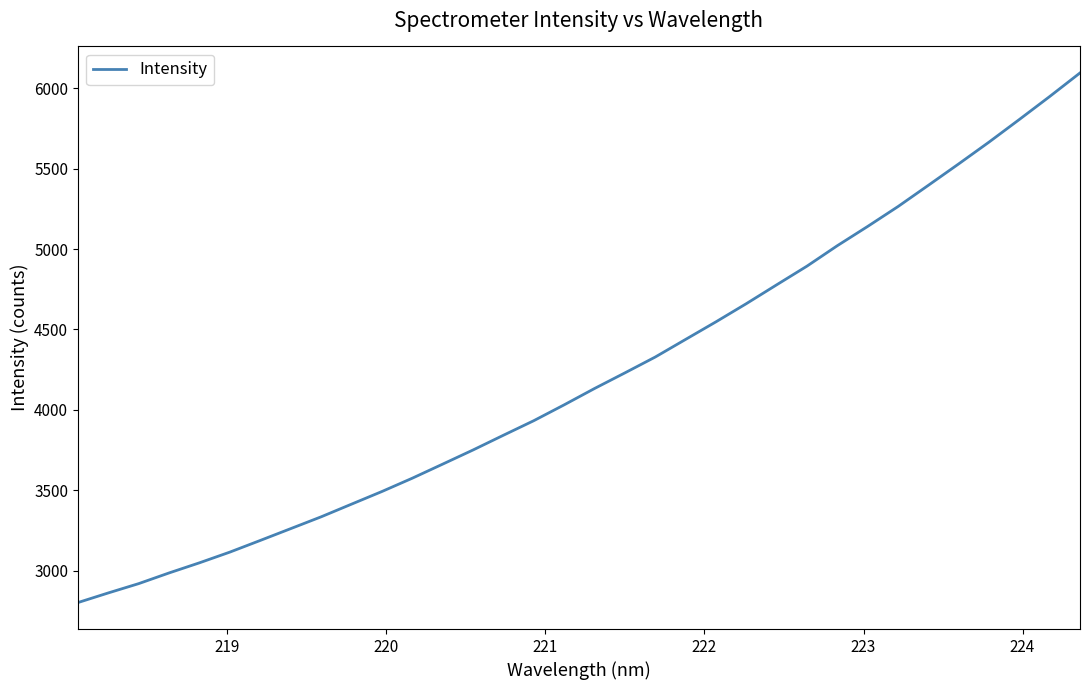

What is the sum of all values?

143083.5